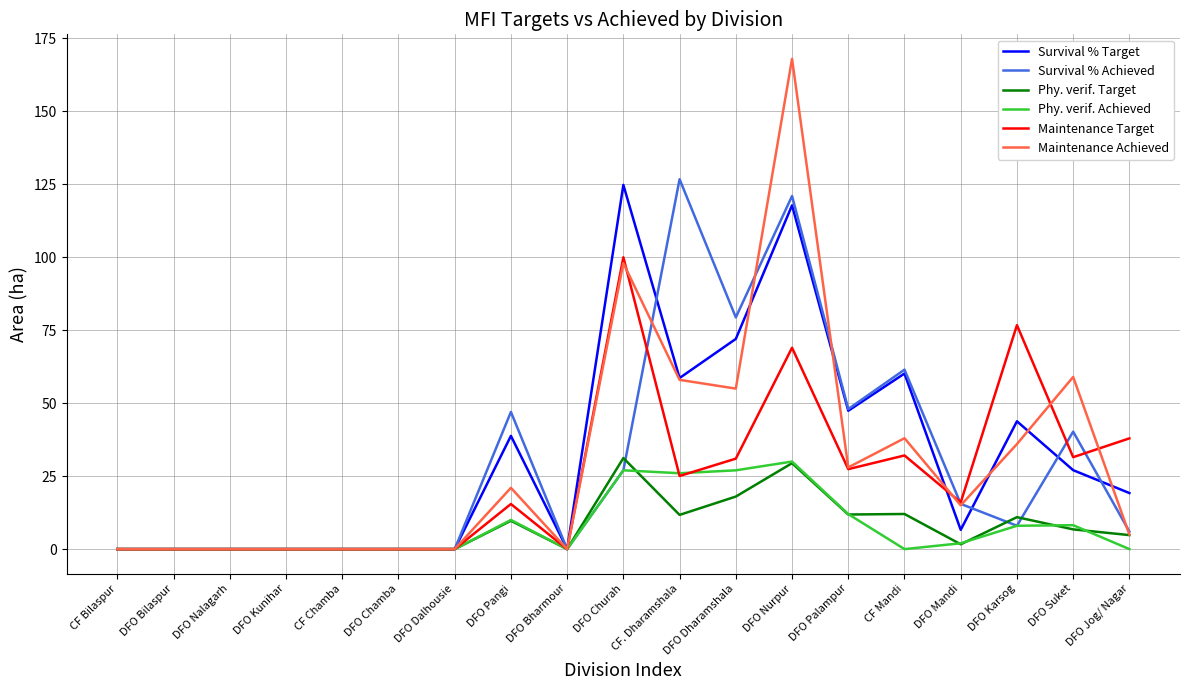

What position from the left is DFO Chamba?

6